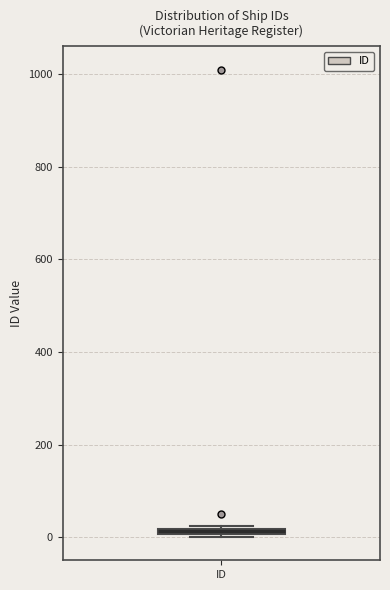

Where is the upper edge of the box for ID on the y-axis? The values are not printed on the chart, so give them approximately, as read against the axis.

20